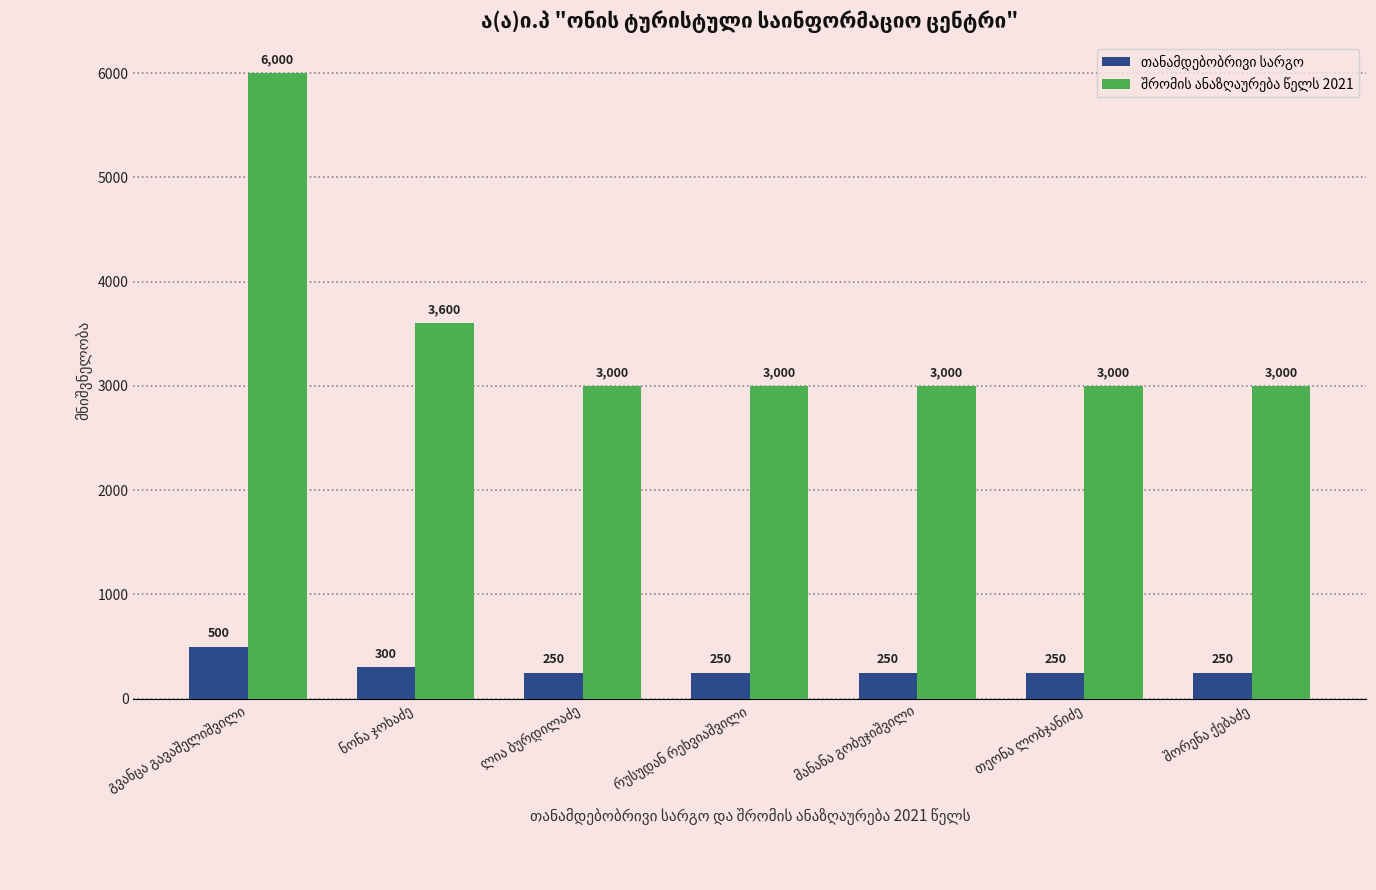

What is the smallest value displayed?

250